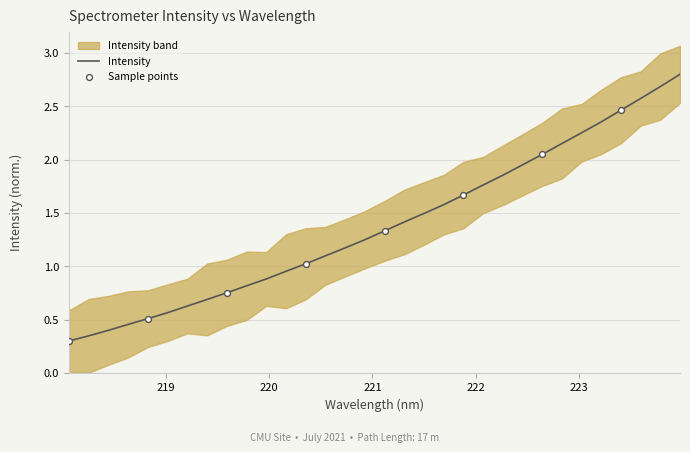

Approximately how many times larger is the value at 220.1623 compared to 221.4993?

0.6